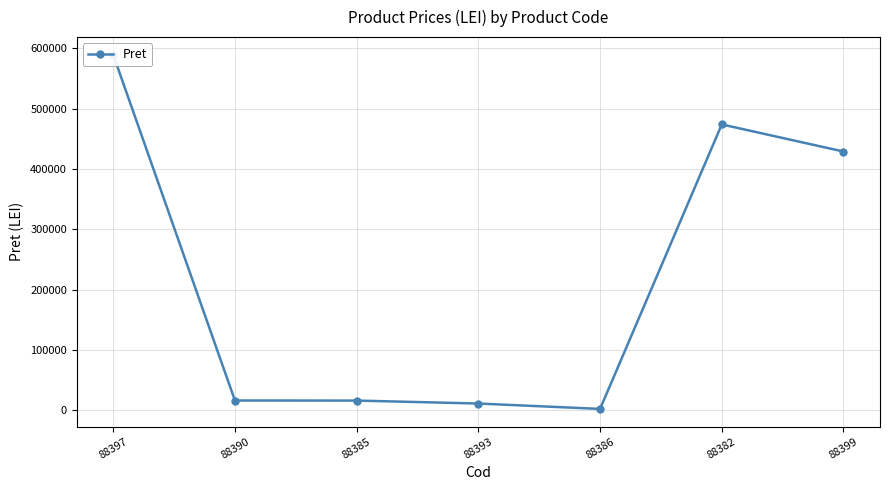

What value does the data have at 88382?

473883.5